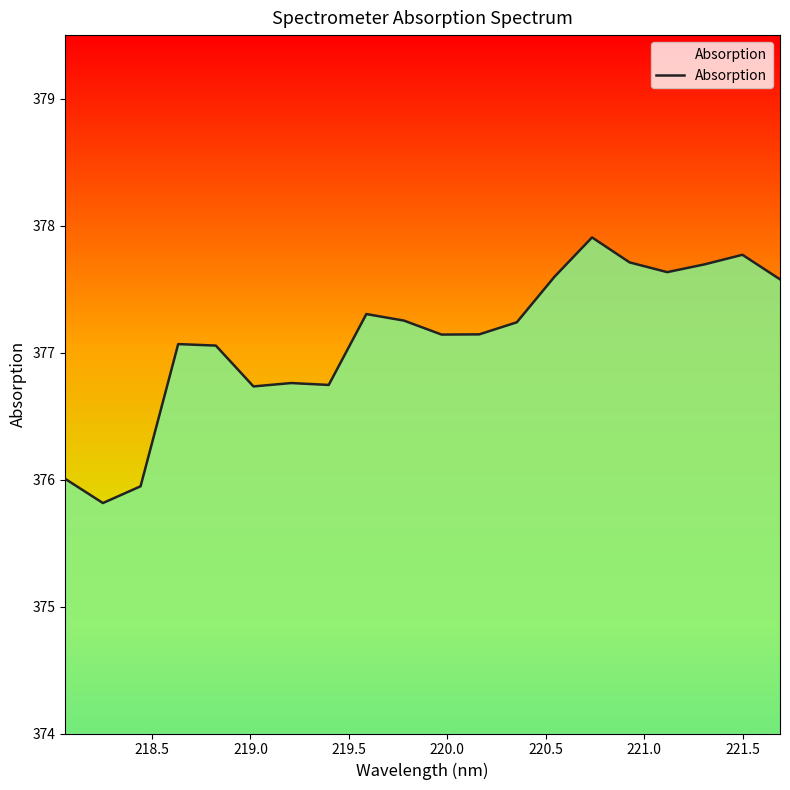

What is the difference between the maximum and minimum values?

2.1